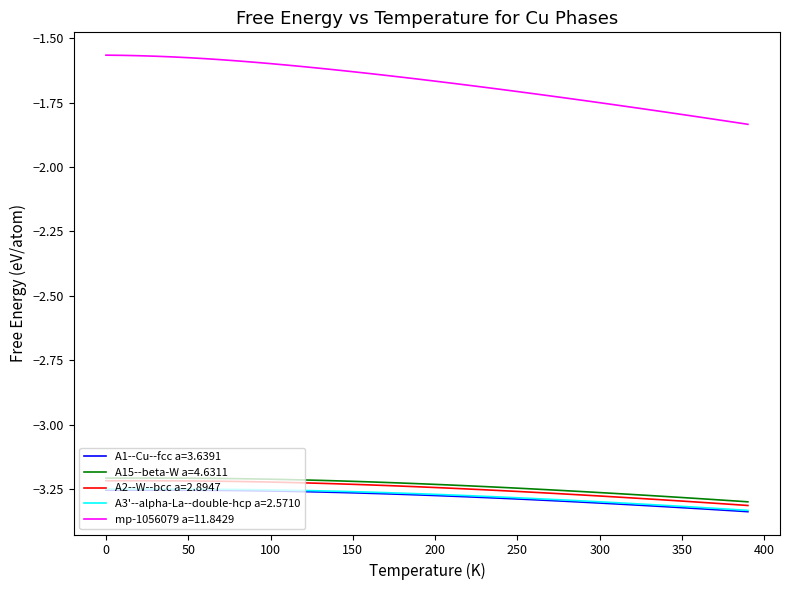

Count the number of data series in this chart.

5